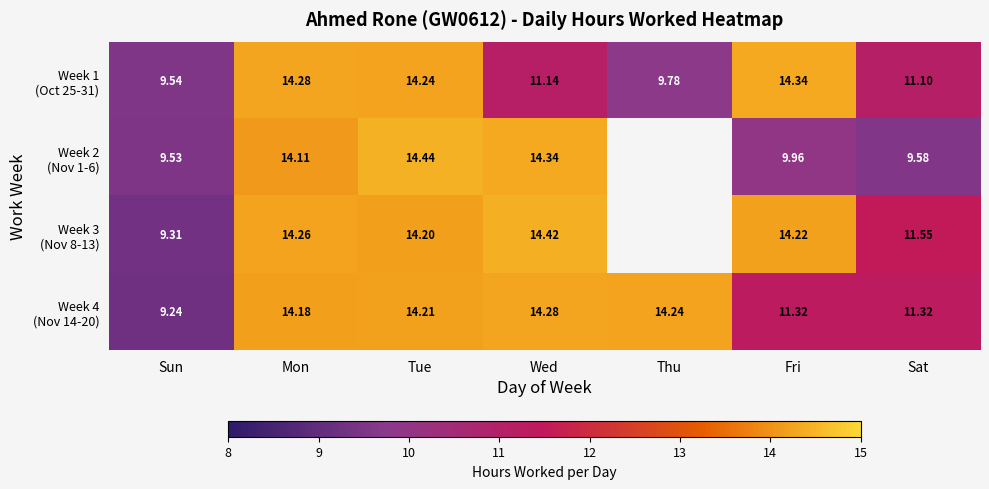

What is the difference between the Week 4 (Nov 14-20) values at Tue and Sun?

5.0